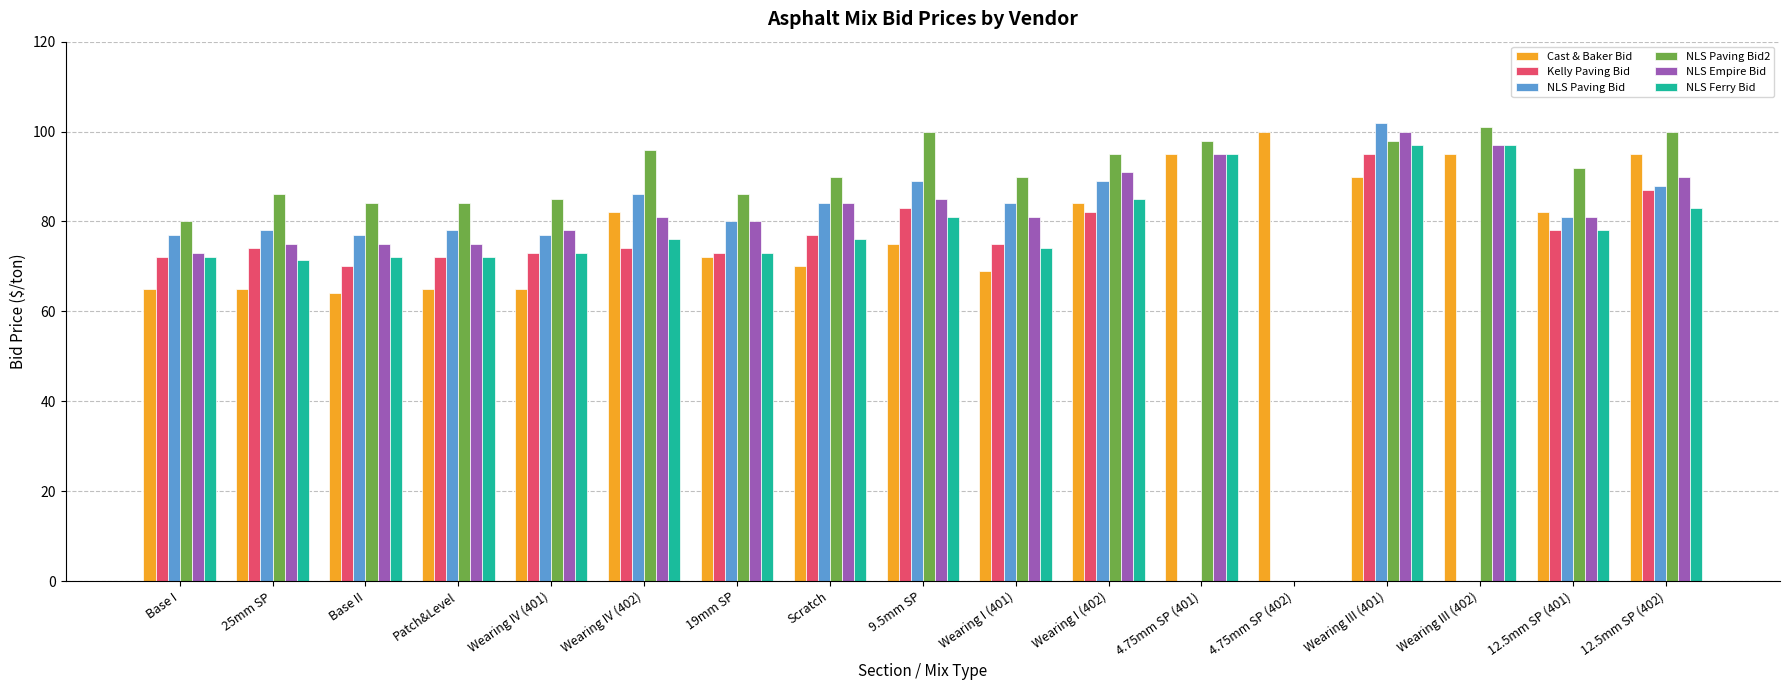

Count the number of data series in this chart.

6